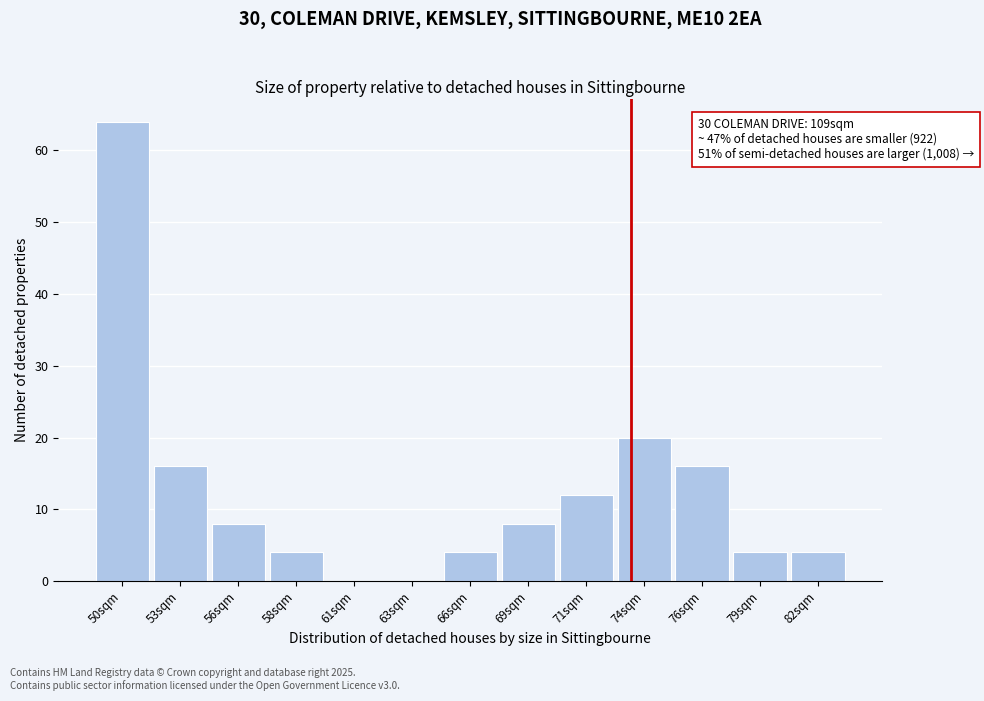

Reading left to right, extract all data points from this chart.

50sqm=64	53sqm=16	56sqm=8	58sqm=4	61sqm=0	63sqm=0	66sqm=4	69sqm=8	71sqm=12	74sqm=20	76sqm=16	79sqm=4	82sqm=4